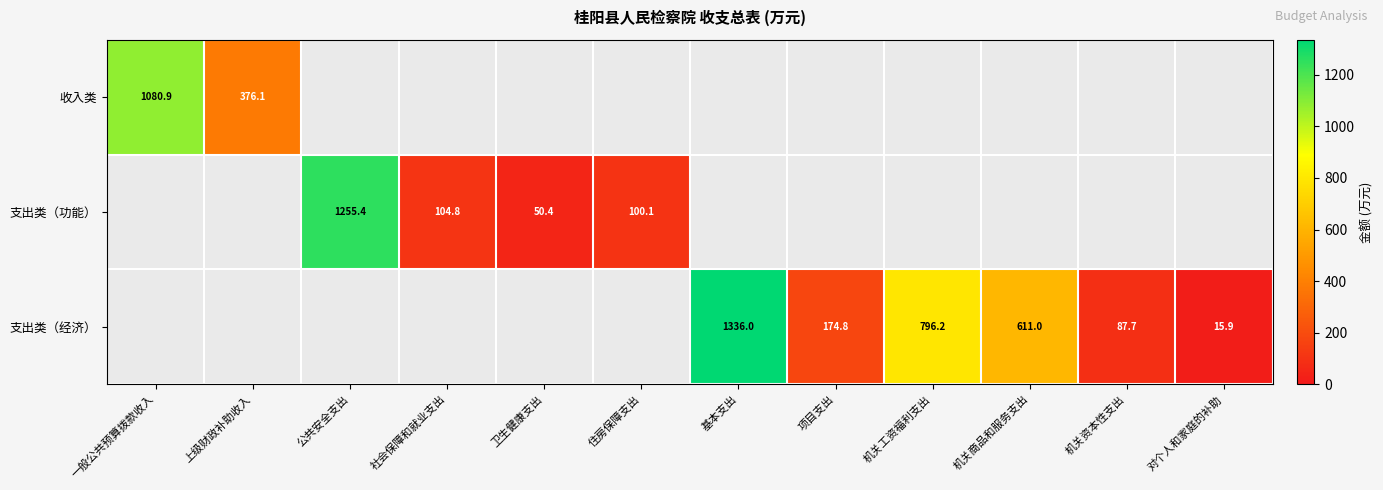

At how many categories does at least one series exceed 769?

4